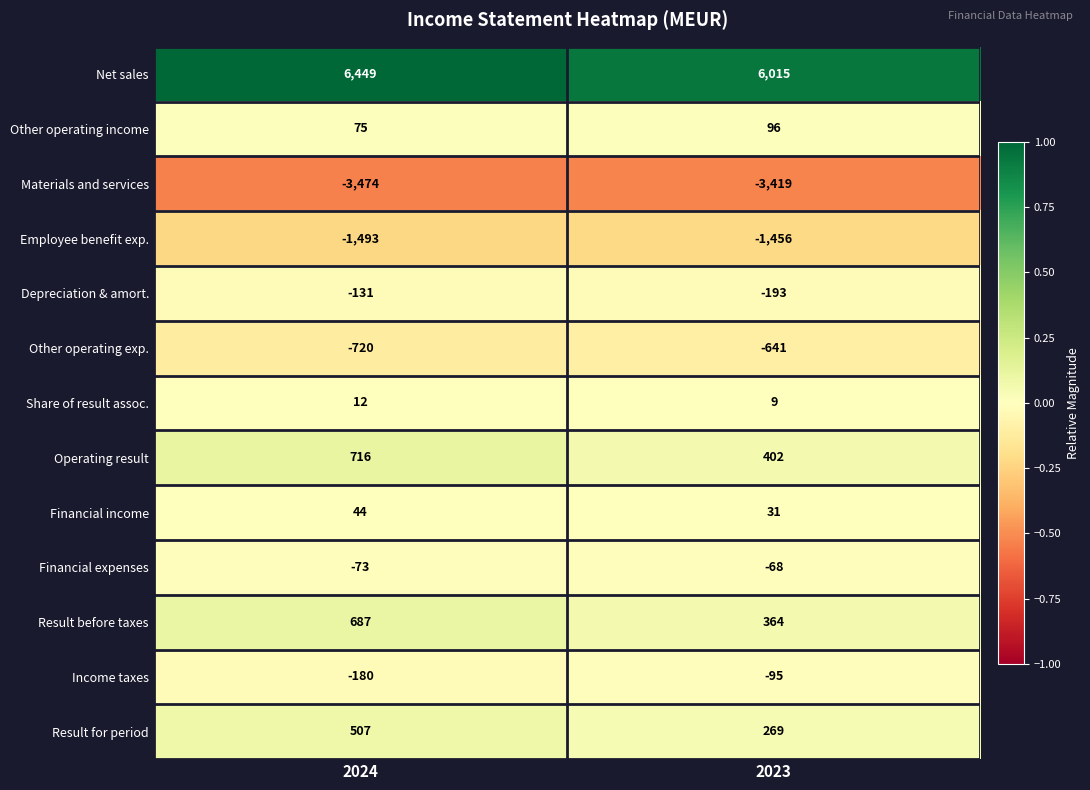

What is the difference between the highest and lowest values at 2023?

9434